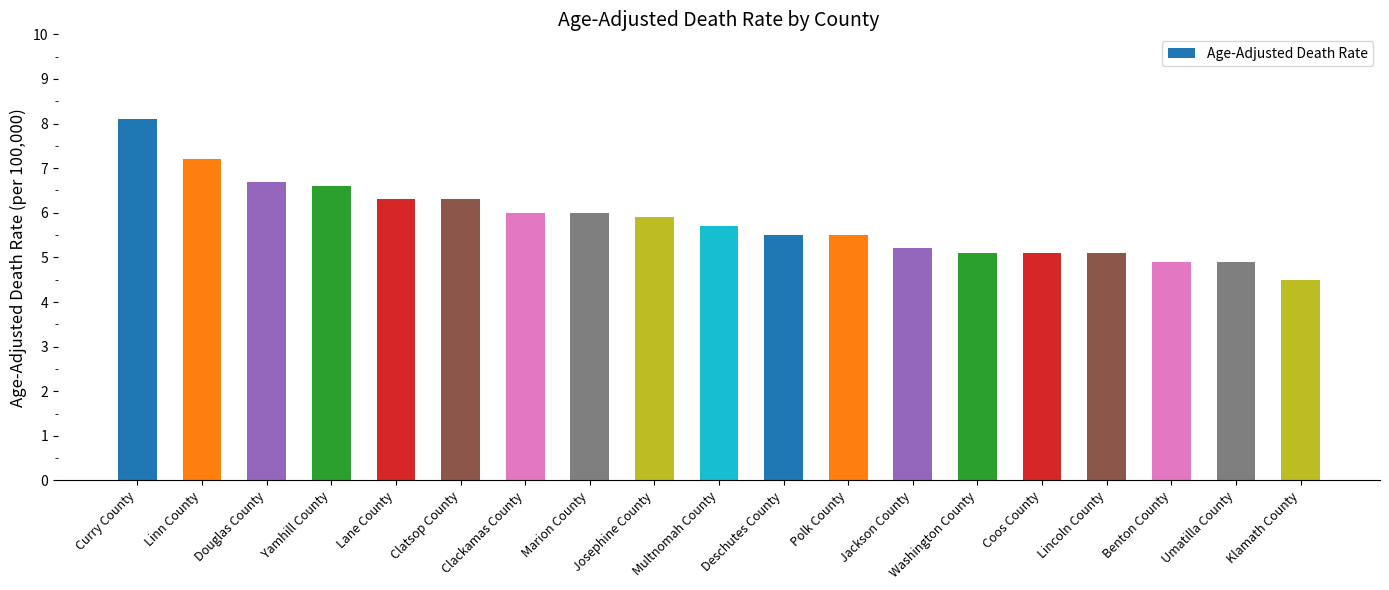

What position from the right is Curry County?

19